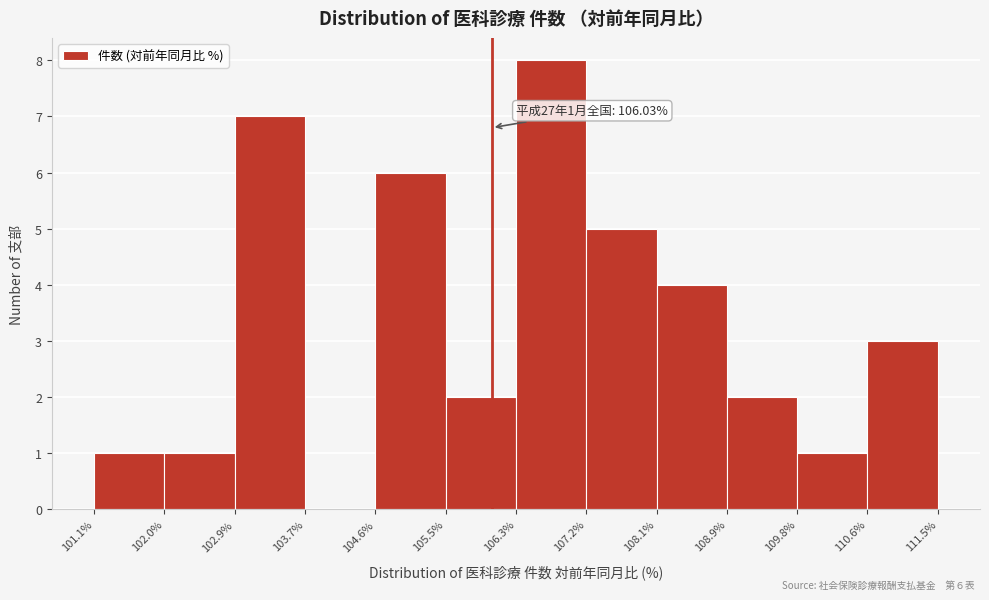

Which range on the x-axis has the tallest bar?

106.3% to 107.2%